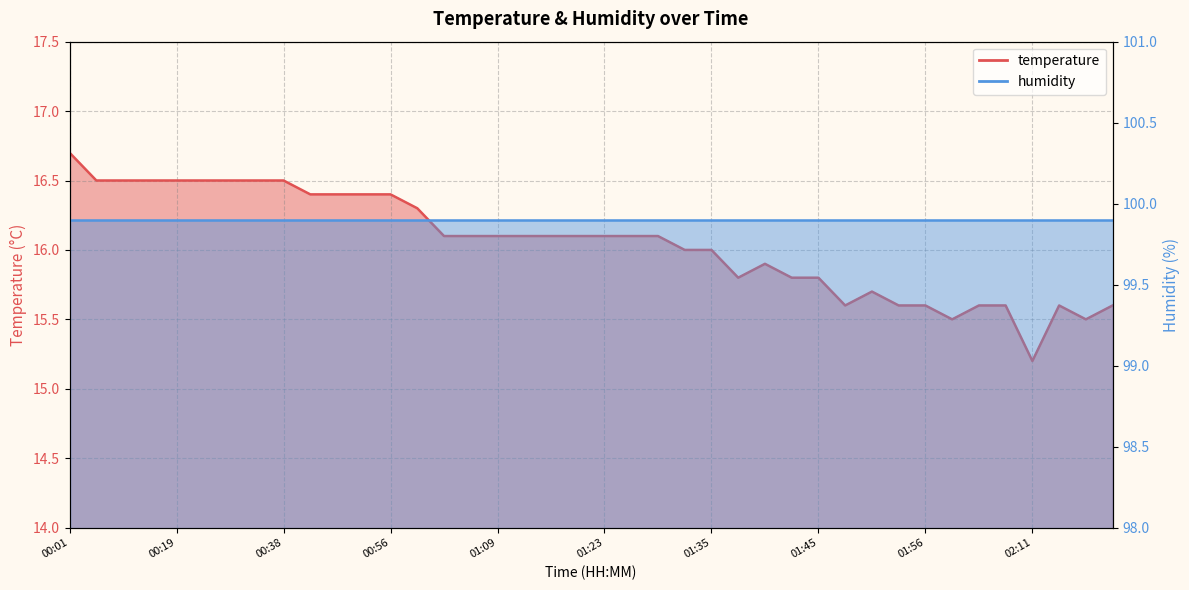

List the labels in order of value, smallest first.

02:11, 02:01, 02:16, 01:48, 01:53, 01:56, 02:03, 02:09, 02:14, 02:19, 01:50, 01:38, 01:43, 01:45, 01:40, 01:33, 01:35, 01:04, 01:07, 01:09, 01:15, 01:17, 01:20, 01:23, 01:28, 01:30, 01:01, 00:40, 00:46, 00:54, 00:56, 00:09, 00:12, 00:14, 00:19, 00:22, 00:30, 00:32, 00:38, 00:01